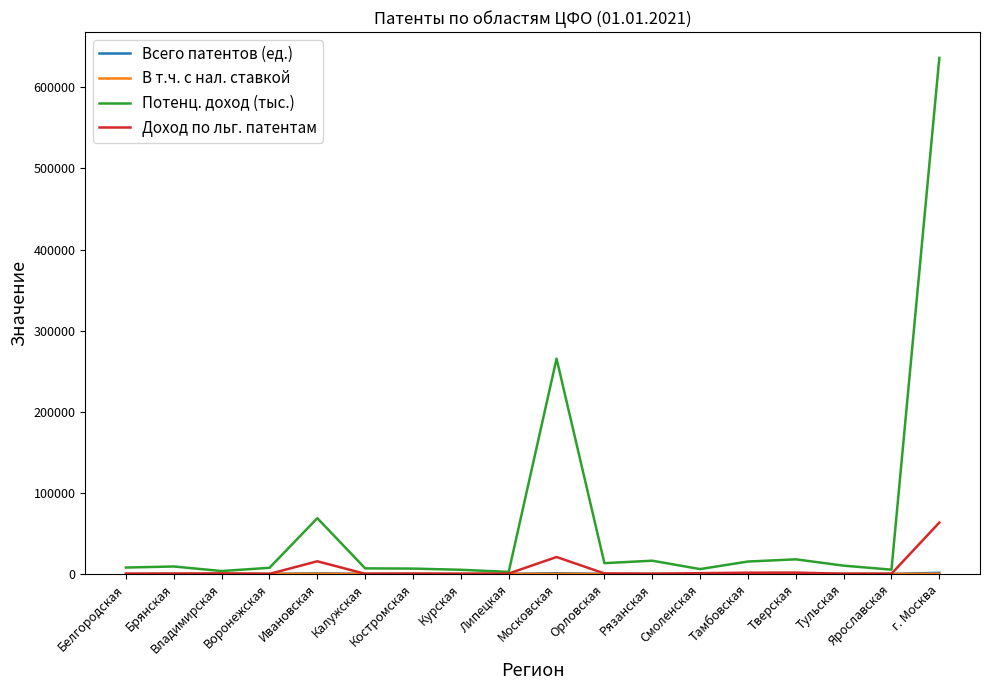

Which series changed the most between Воронежская and г. Москва?

Потенц. доход (тыс.)